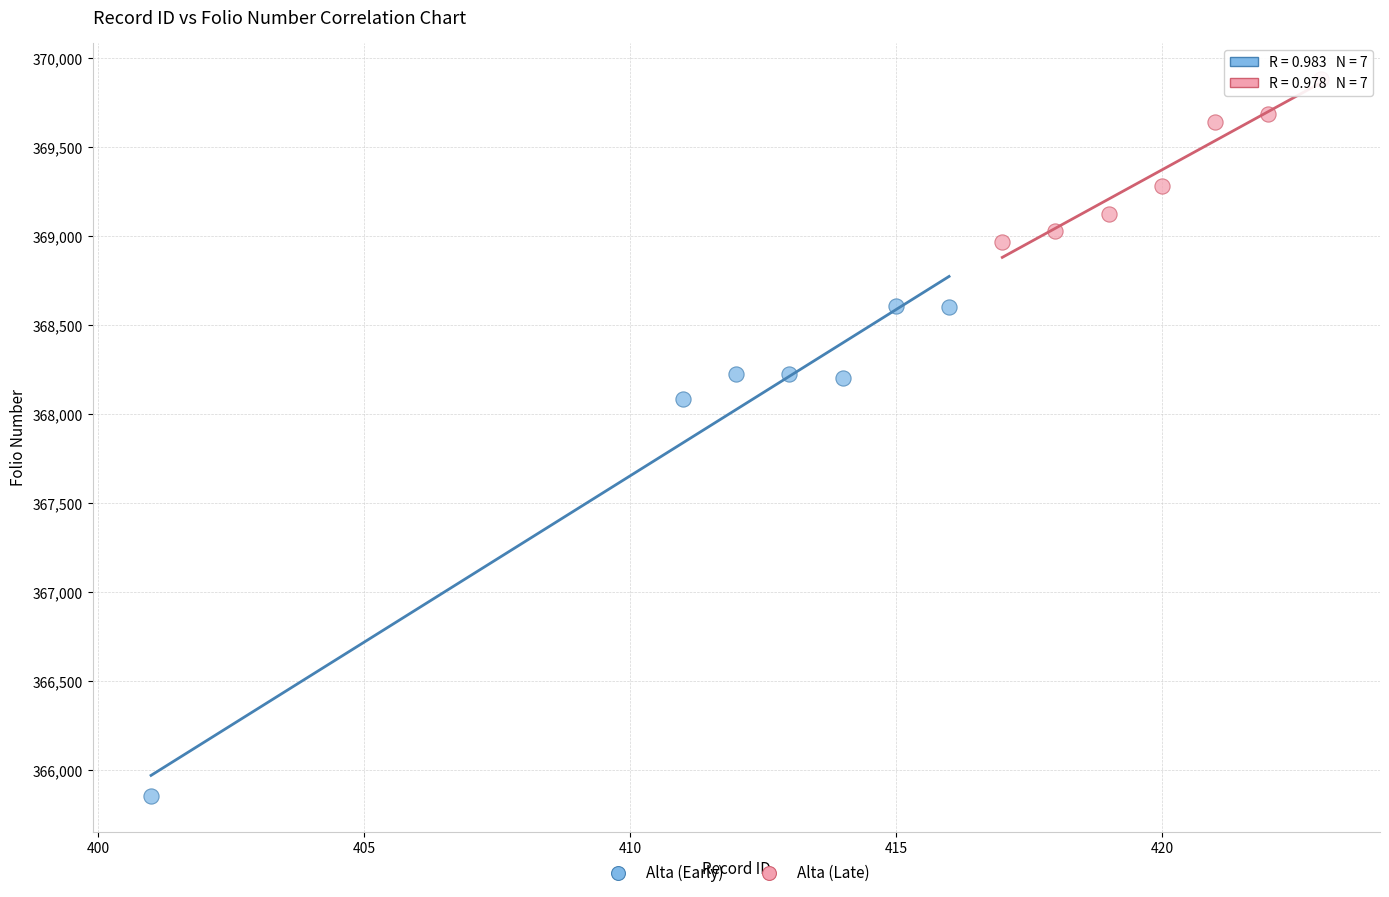

What are all the series names shown in the legend?

Alta (Early), Alta (Late)